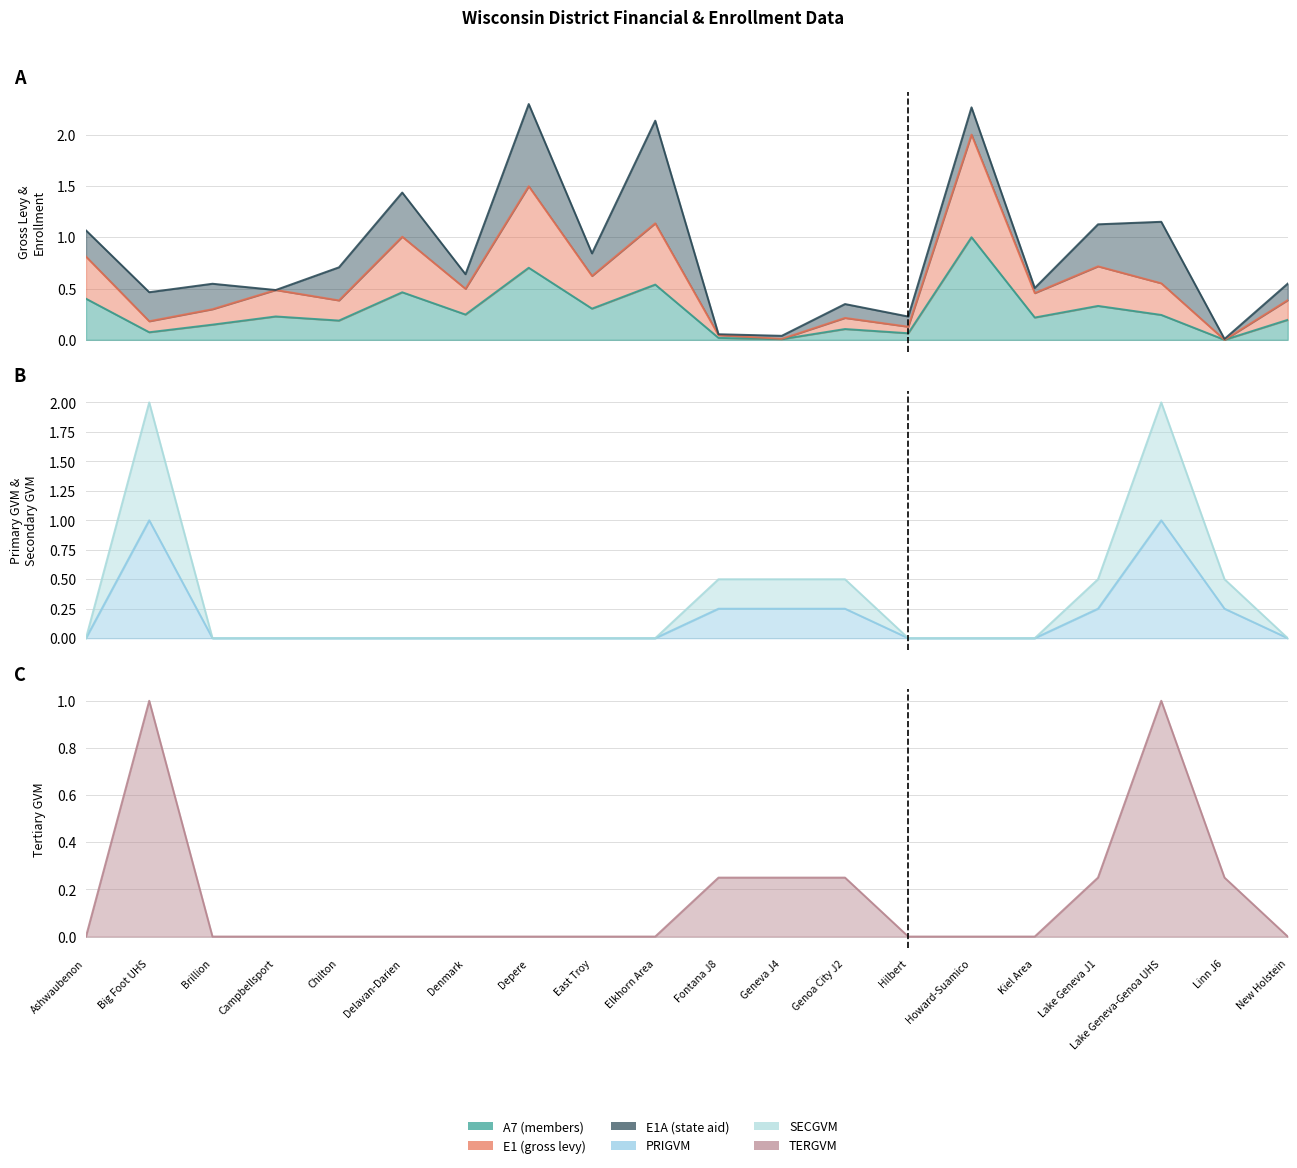

Which has a higher value, Hilbert or Howard-Suamico?

Howard-Suamico